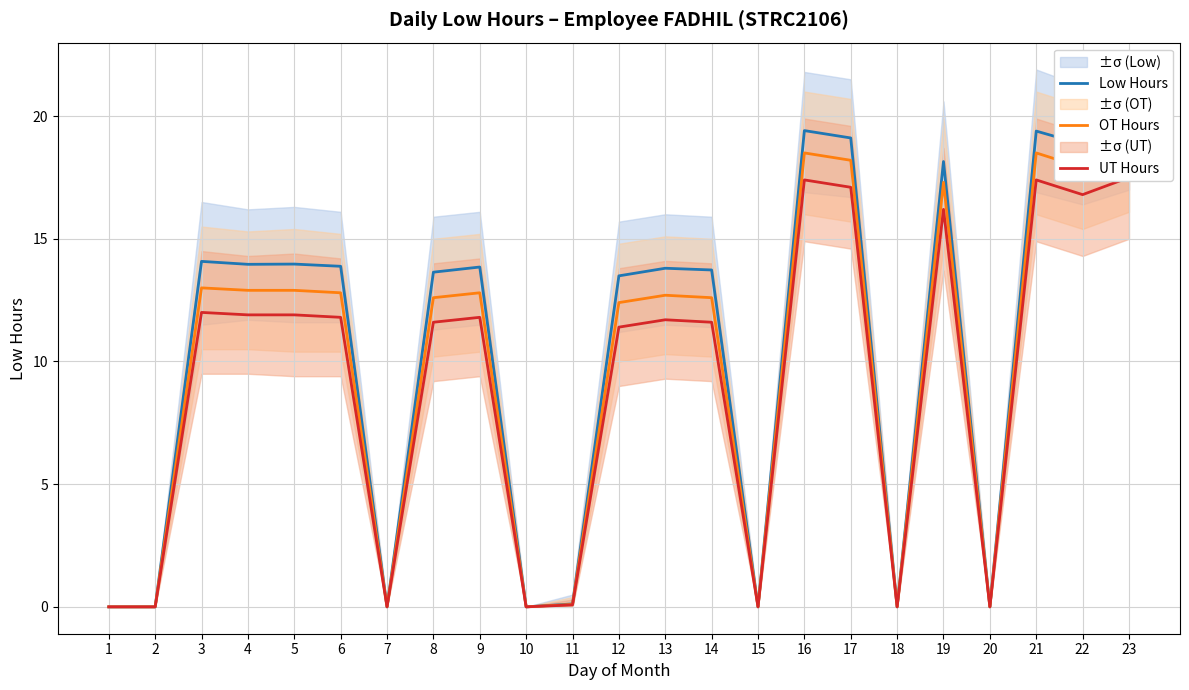

Reading right to left, extract all data points from this chart.

Low Hours: 19.5	18.9	19.4	0.0	18.1	0.0	19.1	19.4	0.0	13.7	13.8	13.5	0.1	0.0	13.8	13.6	0.0	13.9	14.0	14.0	14.1	0.0	0.0
OT Hours: 18.6	17.9	18.5	0.0	17.3	0.0	18.2	18.5	0.0	12.6	12.7	12.4	0.1	0.0	12.8	12.6	0.0	12.8	12.9	12.9	13.0	0.0	0.0
UT Hours: 17.5	16.8	17.4	0.0	16.2	0.0	17.1	17.4	0.0	11.6	11.7	11.4	0.1	0.0	11.8	11.6	0.0	11.8	11.9	11.9	12.0	0.0	0.0